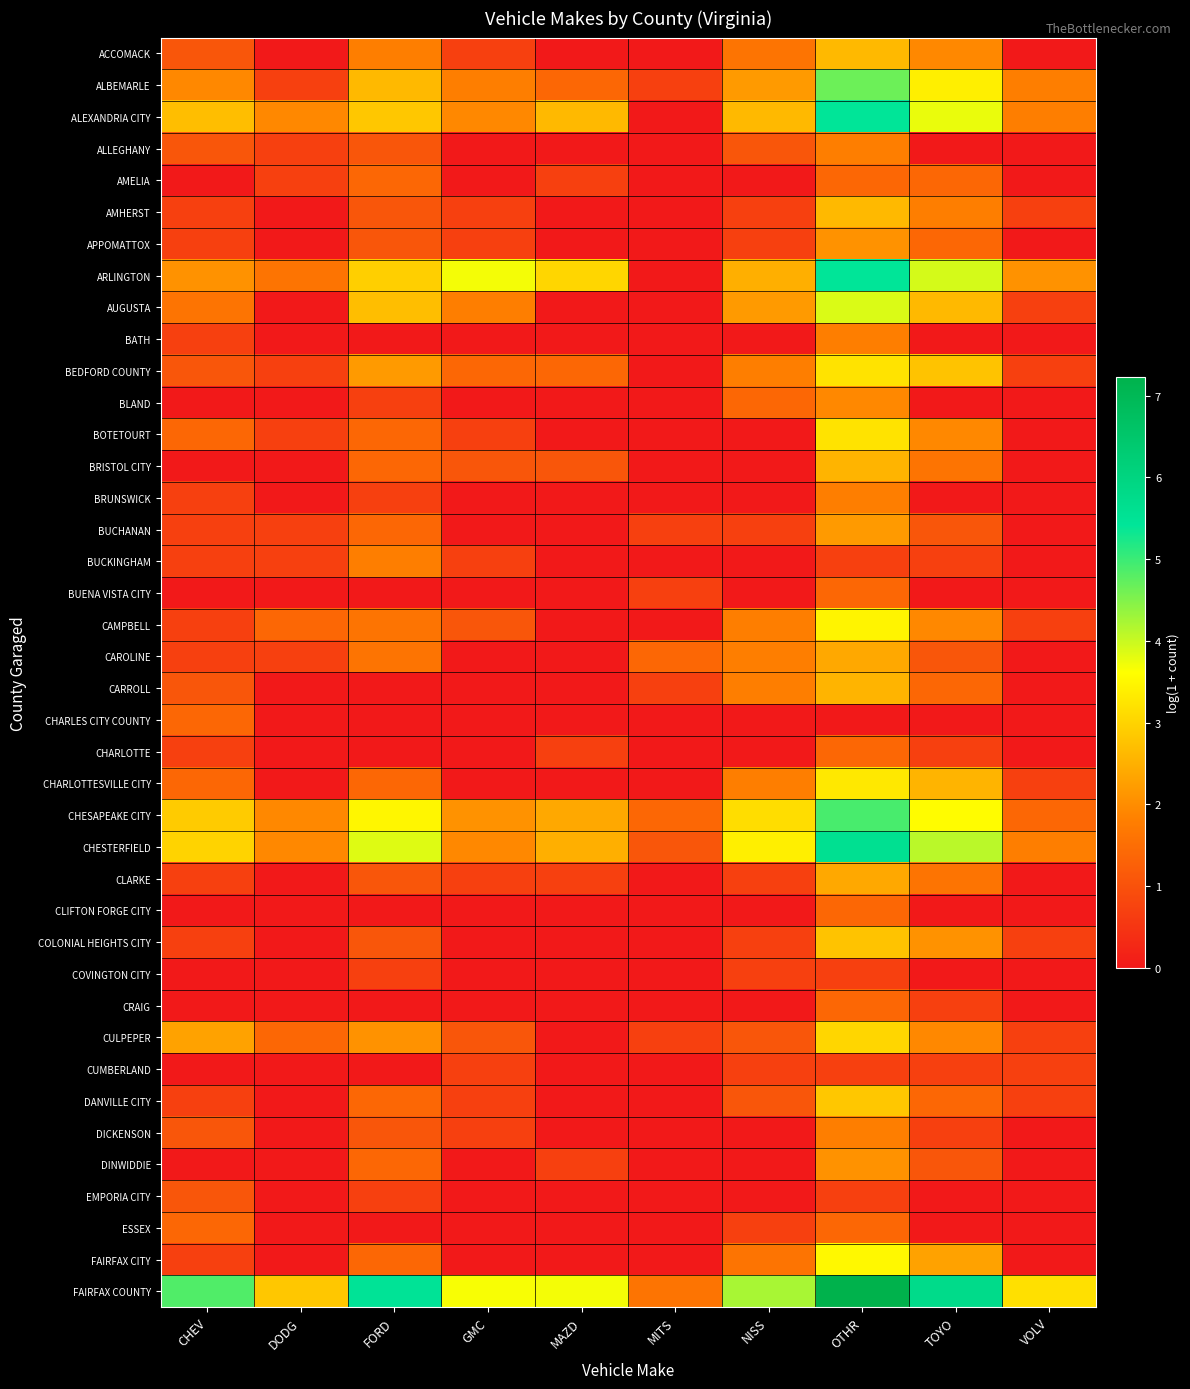

Which series has the widest spread of values?

FAIRFAX COUNTY